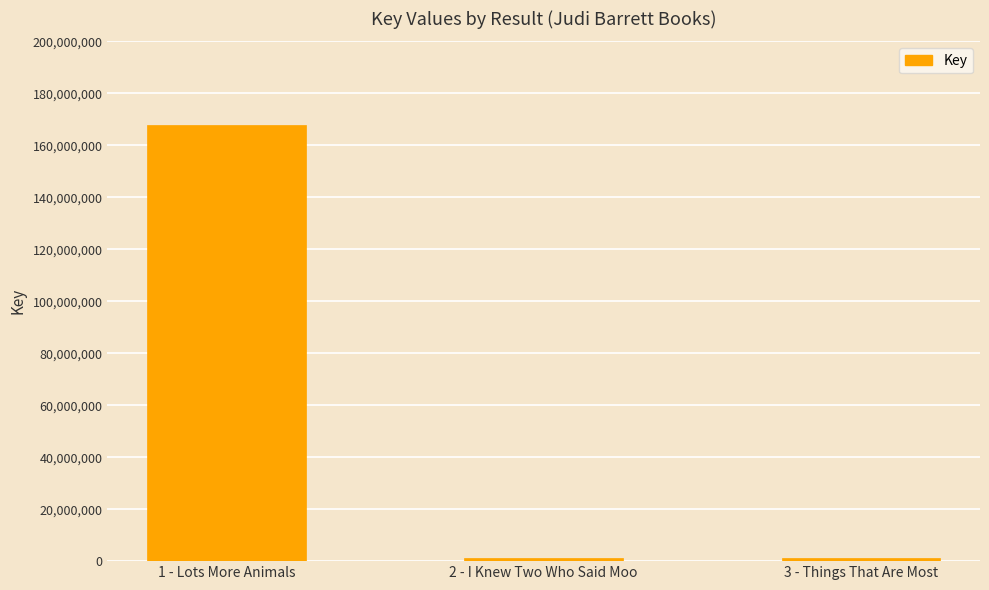

How many data points does each series have?

3